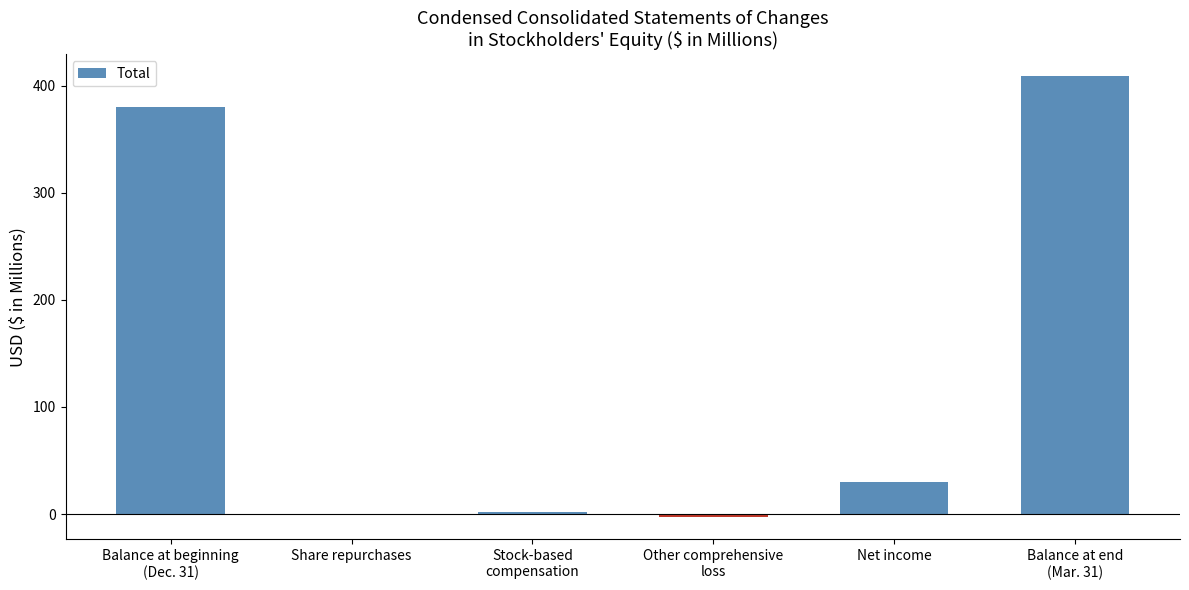

Which has a higher value, Net income or Stock-based
compensation?

Net income